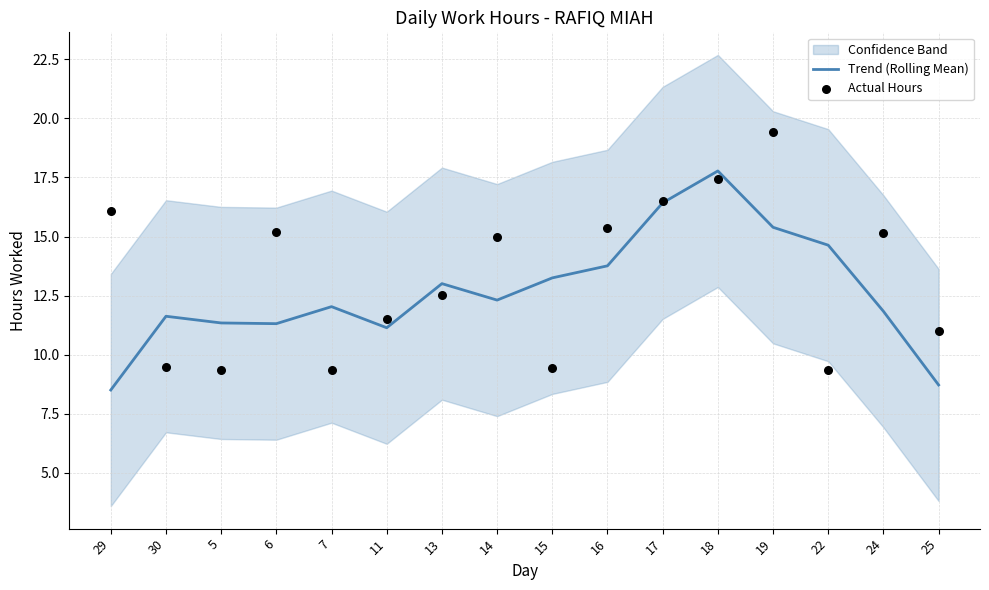

At how many categories does at least one series exceed 18?

1